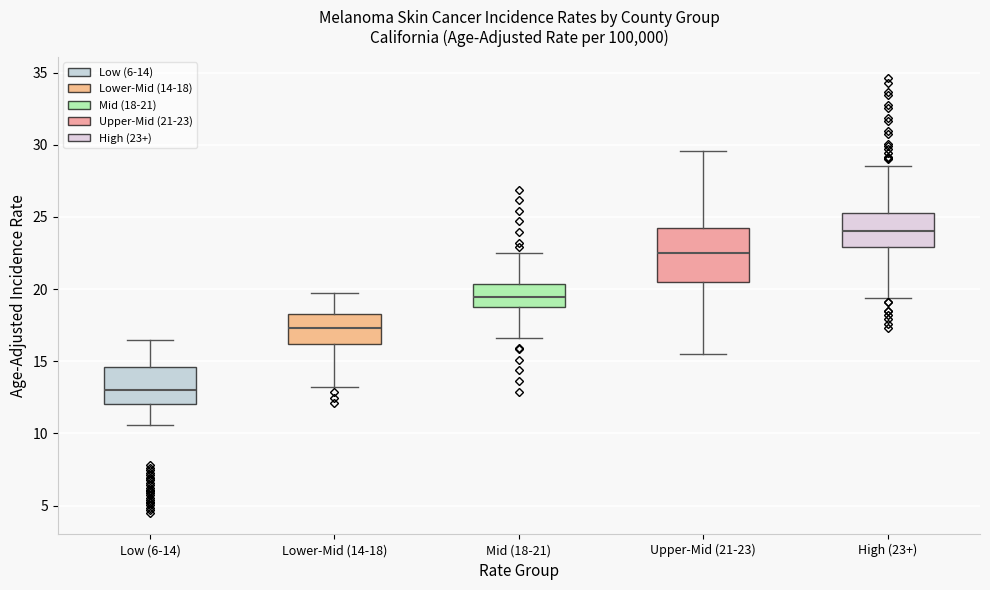

Where does the upper whisker of the box for Upper-Mid (21-23) end on the y-axis? The values are not printed on the chart, so give them approximately, as read against the axis.

29.5